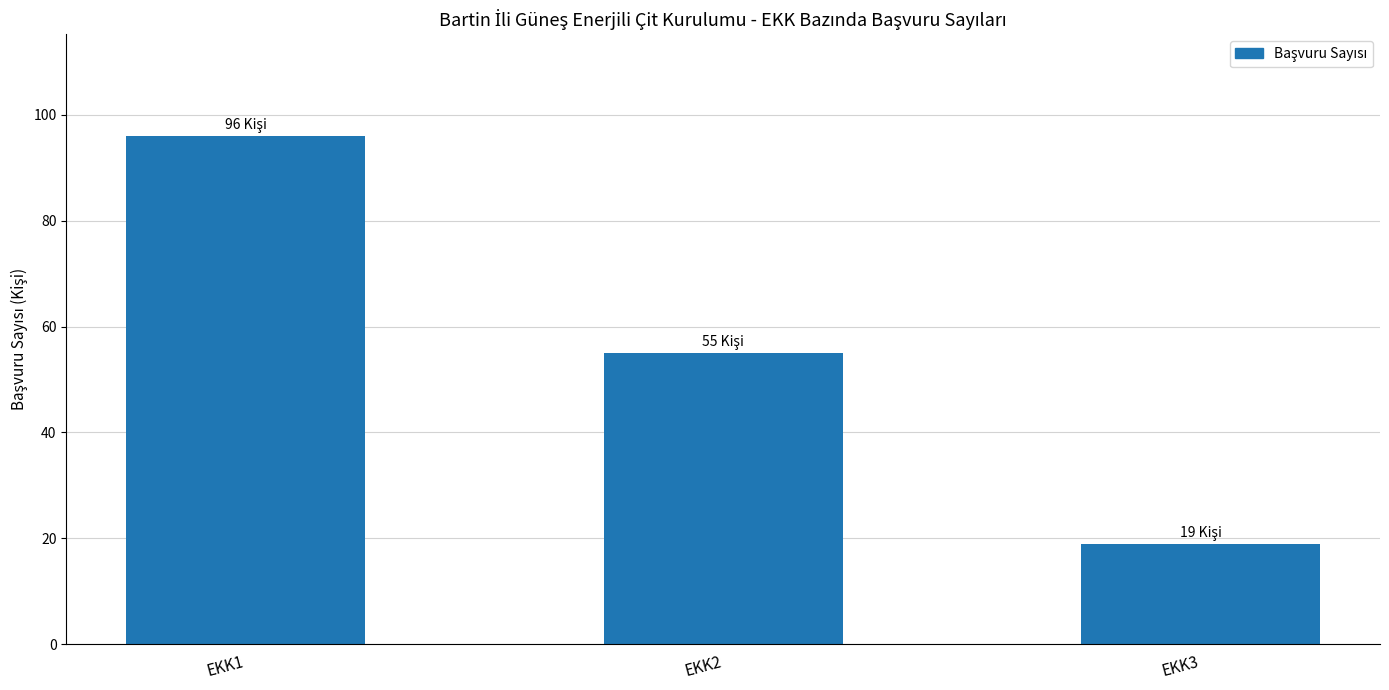

Count the number of data series in this chart.

1